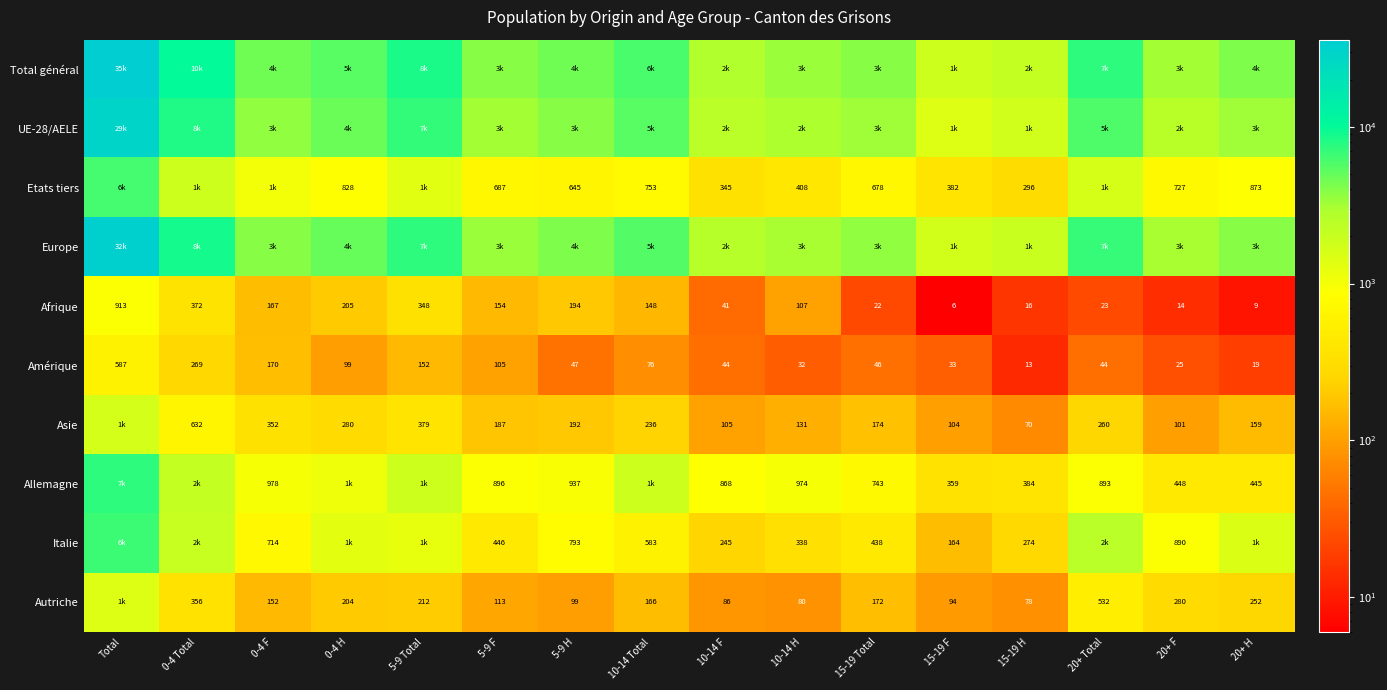

Is the value of Autriche at 20+ F greater than the value of Asie at 10-14 Total?

Yes